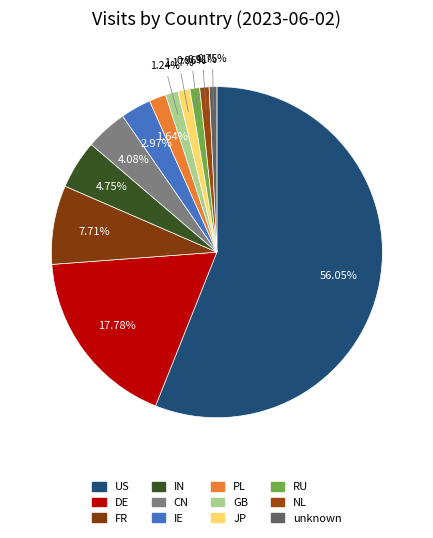

Count the number of slices in the pie.

12